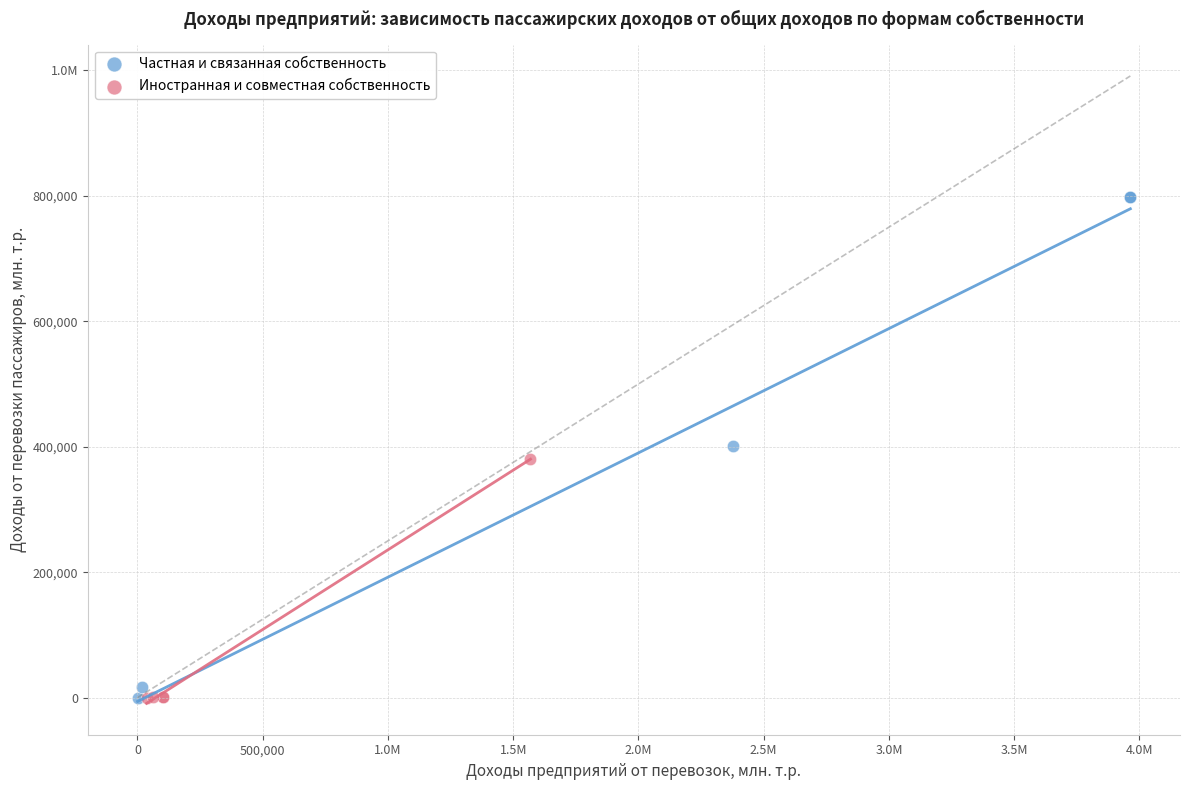

What are all the series names shown in the legend?

Частная и связанная собственность, Иностранная и совместная собственность